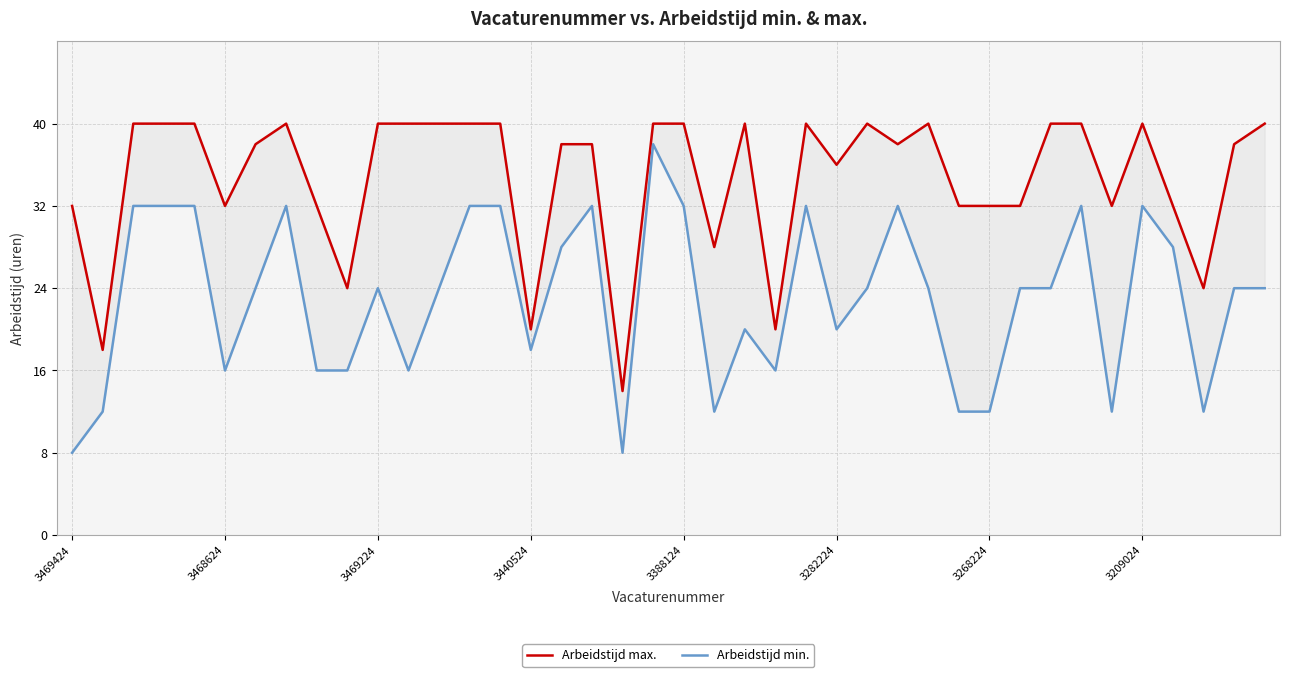

List the series in order of their overall mean, lowest first.

Arbeidstijd min., Arbeidstijd max.